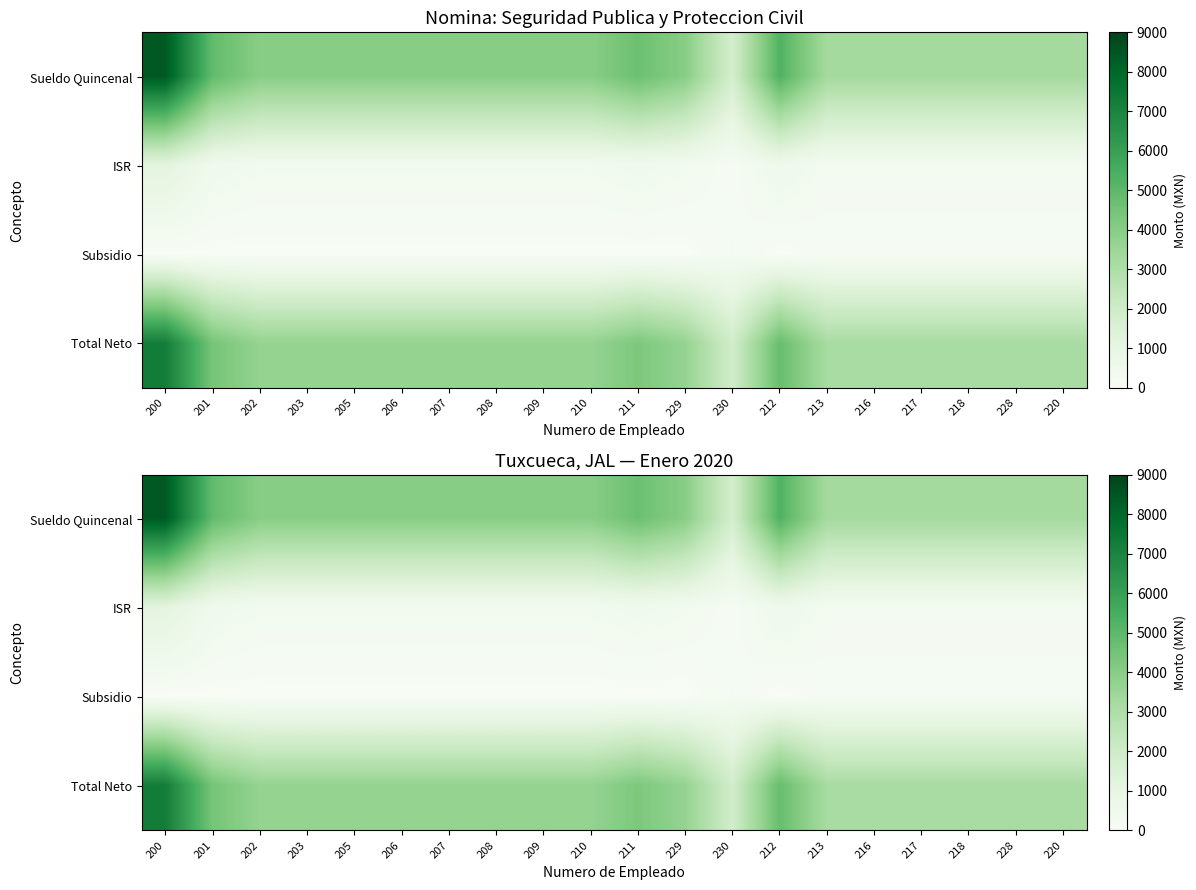

Is the value of Total Neto at 206 greater than the value of Sueldo Quincenal at 209?

No